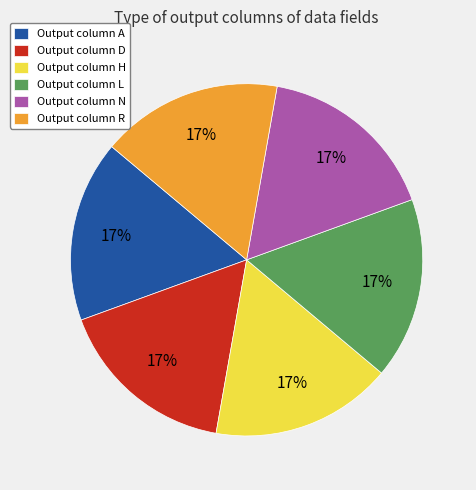

Do Output column L and Output column N together represent more than half of the pie?

No